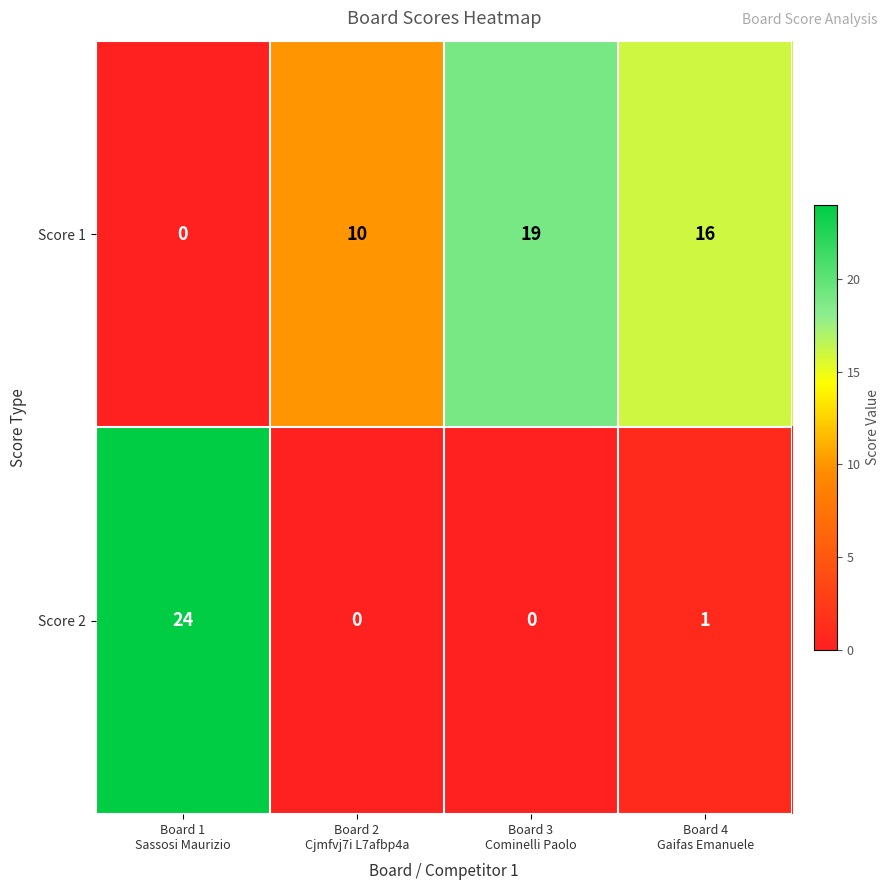

At which category is the sum across all series the highest?

Board 1
Sassosi Maurizio